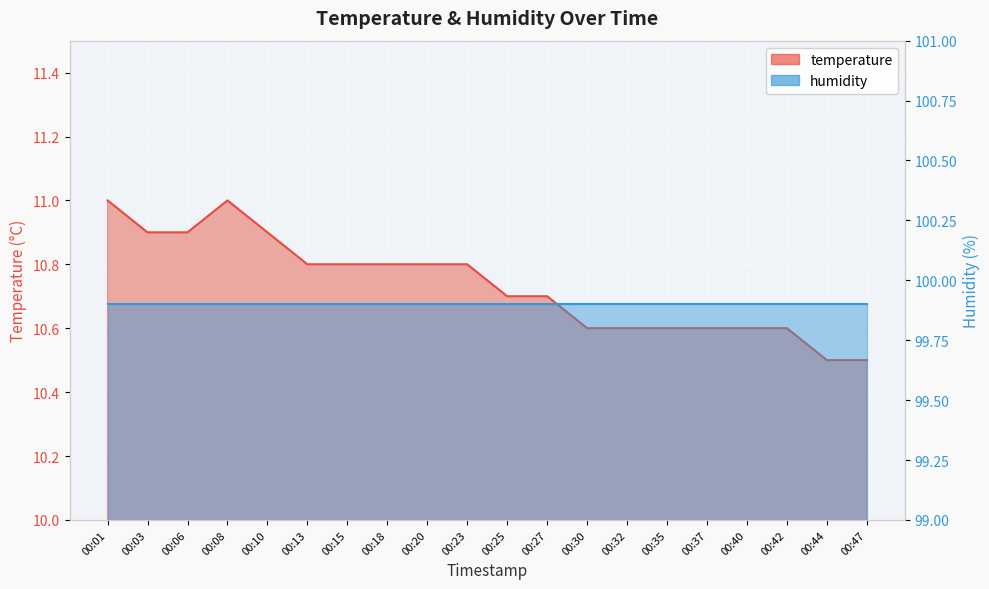

Where is the first local maximum?

00:08